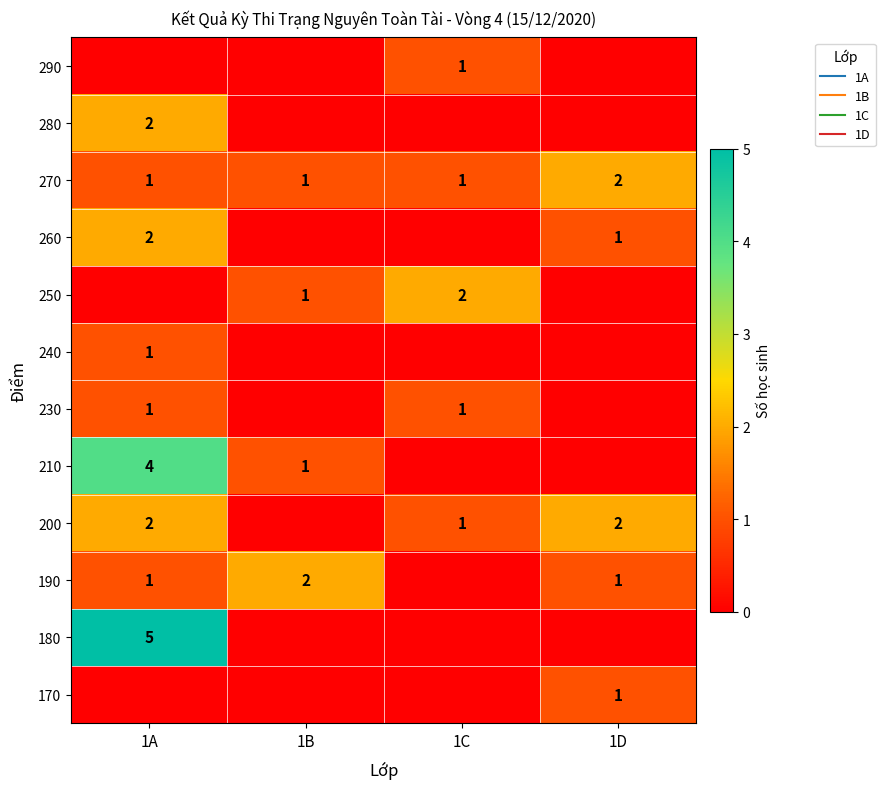

The 170 series shows 0 at 1C. True or false?

True